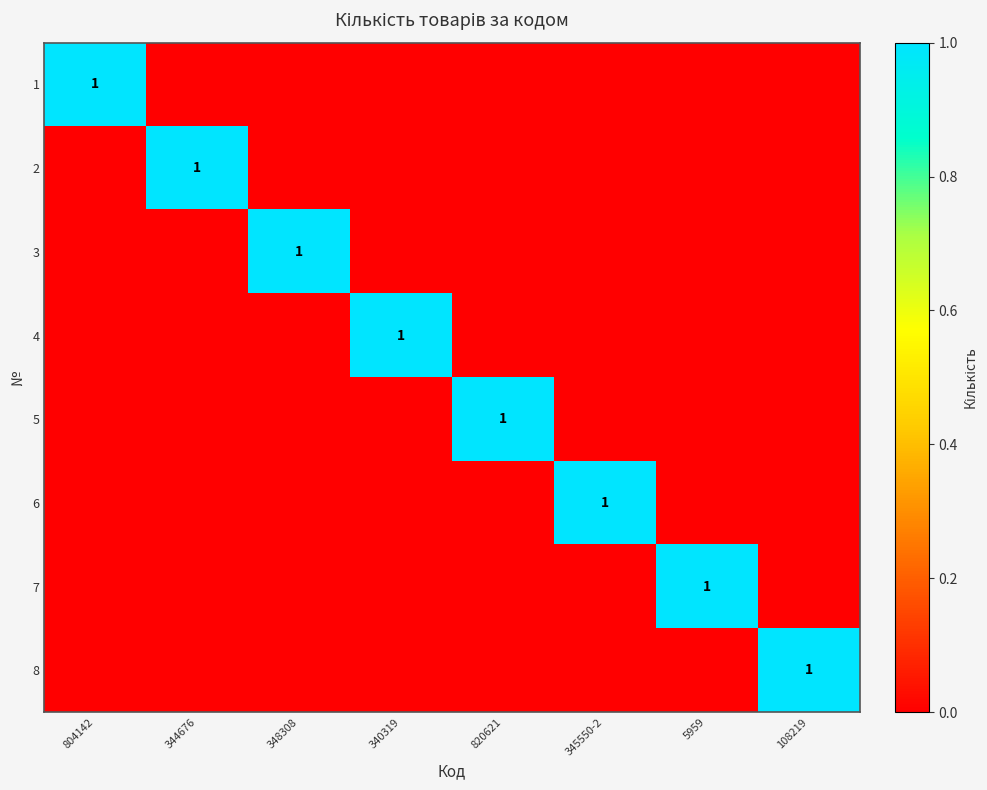

How many distinct data groups are displayed?

8